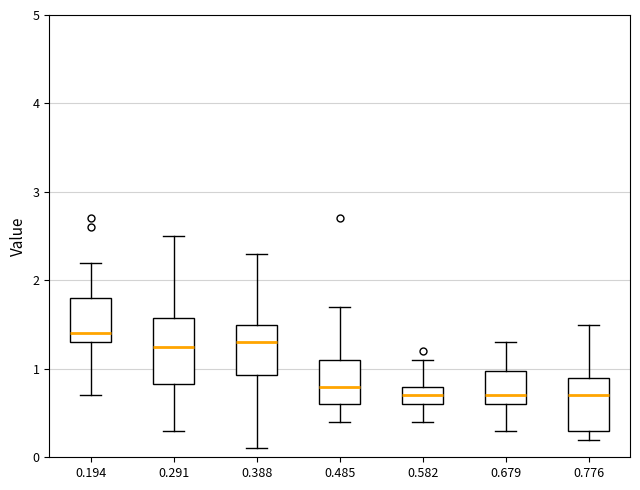

Reading left to right, read every box against the y-axis: the position of its median line, the range the box covers, and the ends of its whiskers. The values are not printed on the chart, so give them approximately, as read against the axis.

0.194: median 1.4, box 1.3 to 1.8, whiskers 0.7 to 2.2
0.291: median 1.3, box 0.8 to 1.6, whiskers 0.3 to 2.5
0.388: median 1.3, box 0.9 to 1.5, whiskers 0.1 to 2.3
0.485: median 0.8, box 0.6 to 1.1, whiskers 0.4 to 1.7
0.582: median 0.7, box 0.6 to 0.8, whiskers 0.4 to 1.1
0.679: median 0.7, box 0.6 to 1.0, whiskers 0.3 to 1.3
0.776: median 0.7, box 0.3 to 0.9, whiskers 0.2 to 1.5